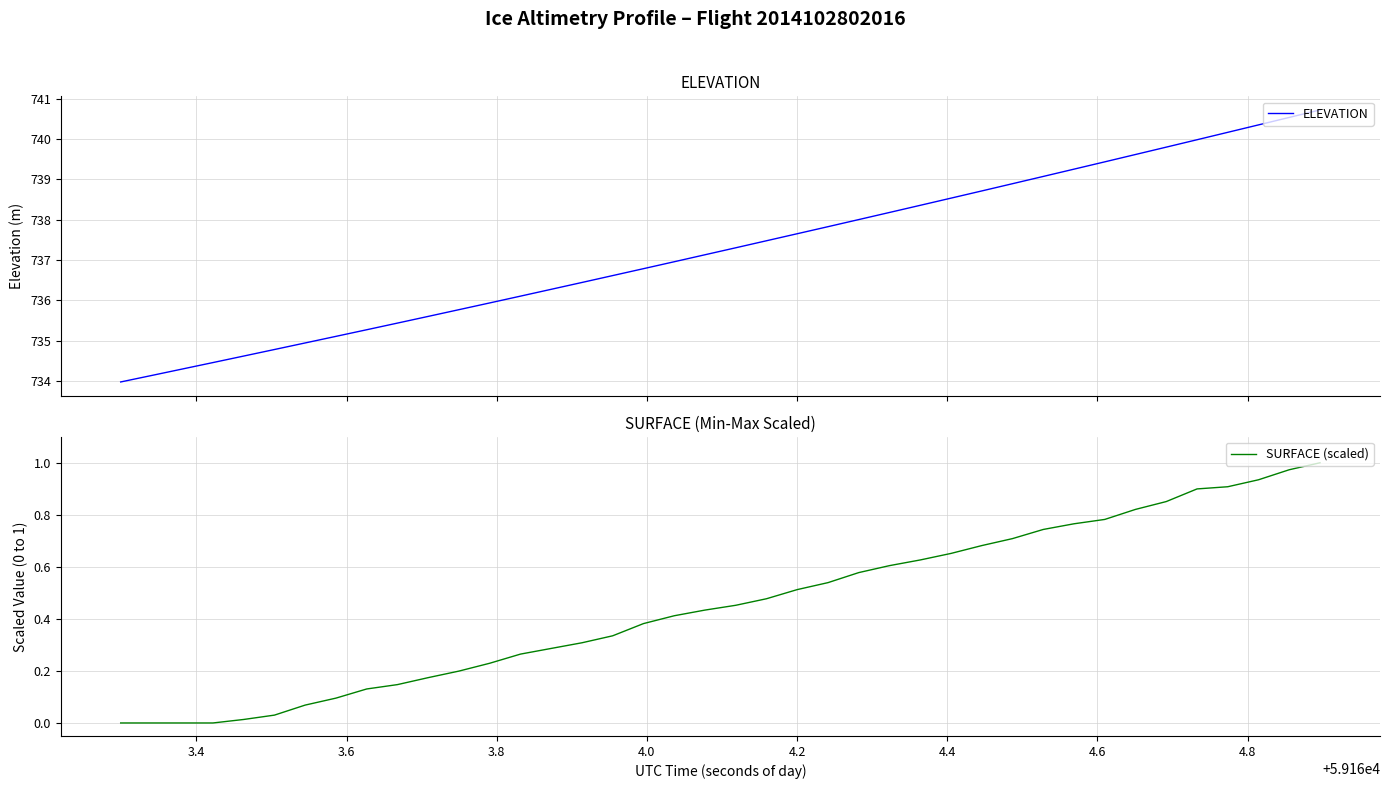

Count the number of data series in this chart.

2